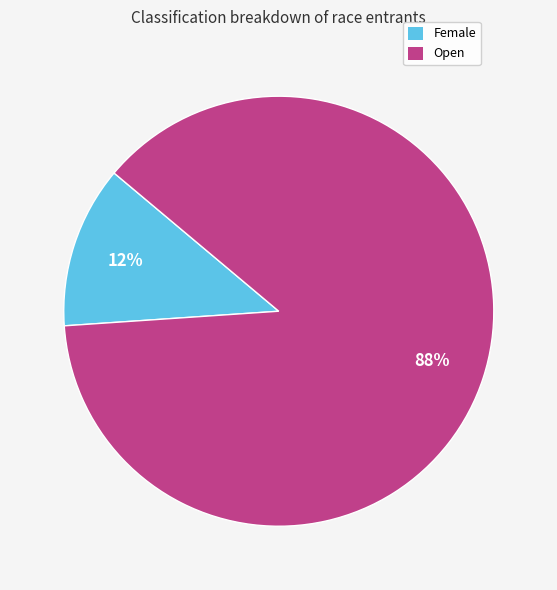

To the nearest percent, what is the difference between the largest and smallest slice percentages?

76%